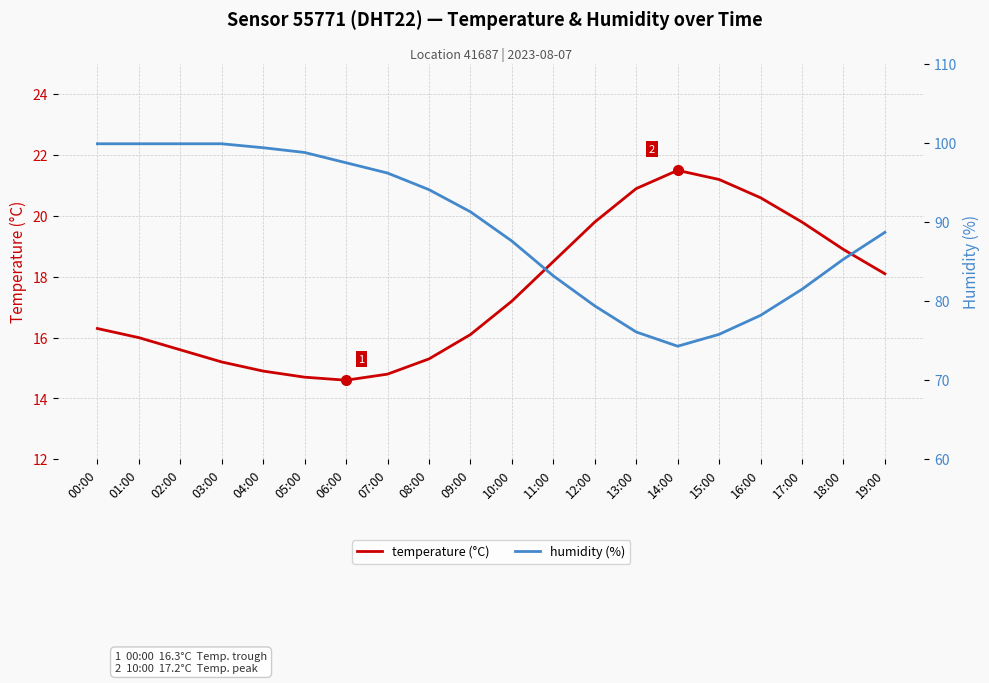

What is the value of the humidity (%) point at the 20th from the left?

88.7